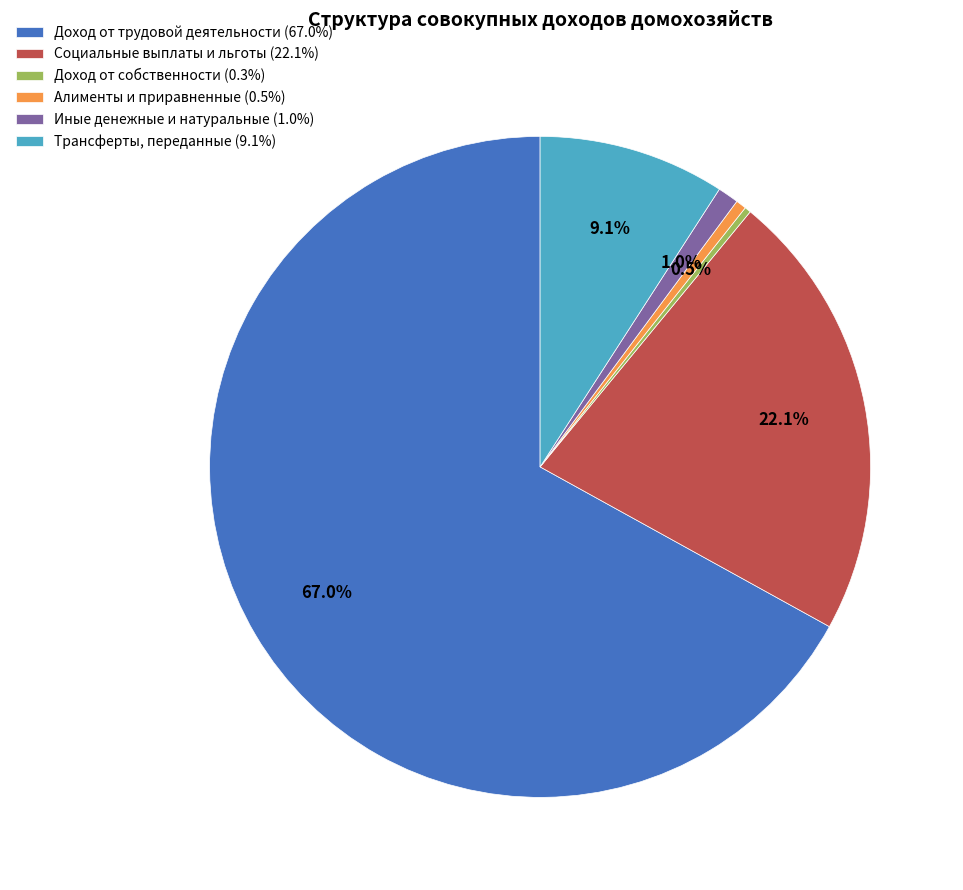

True or false: Иные денежные и натуральные accounts for 1% of the total.

True